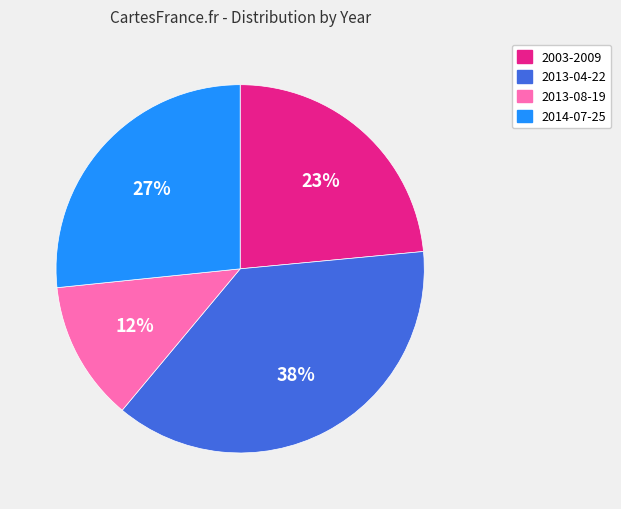

To the nearest percent, what is the average slice percentage?

25%